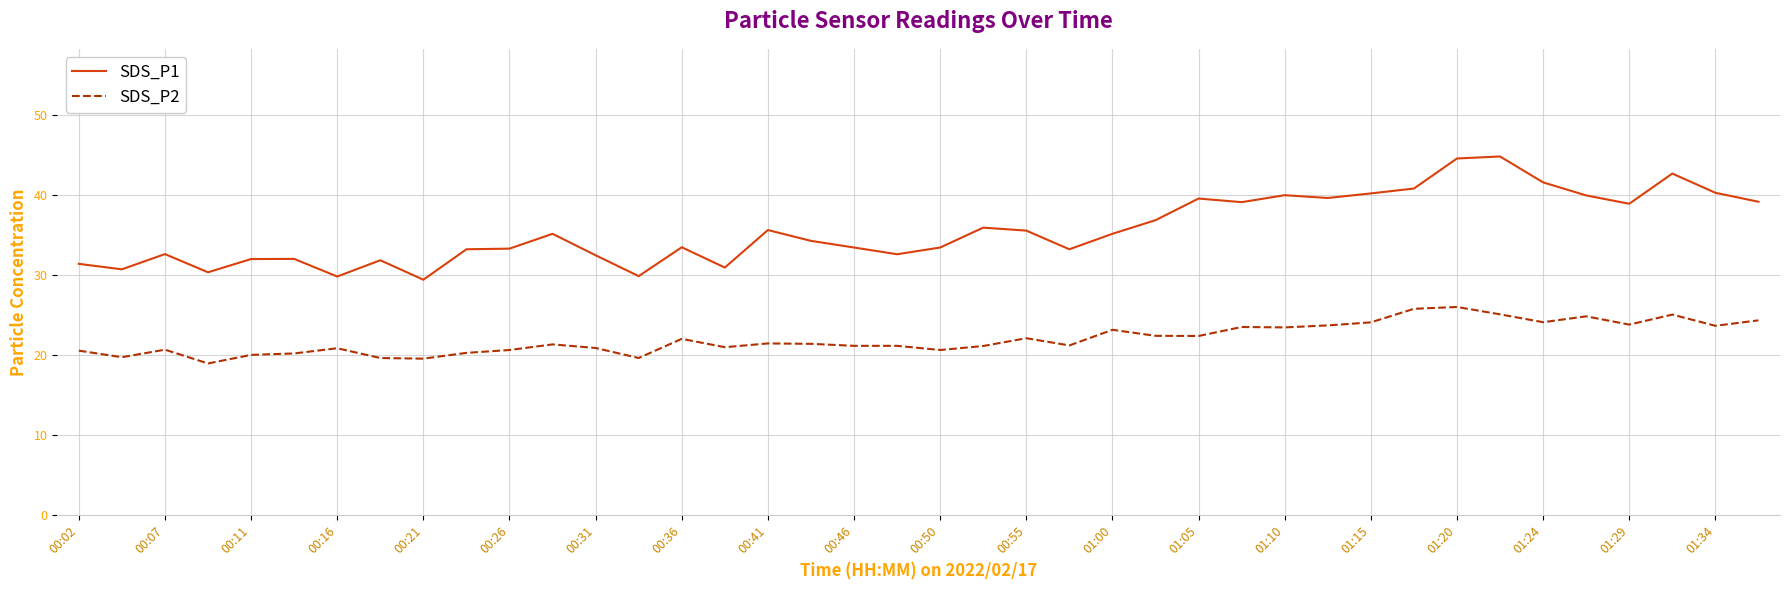

Which series has the widest spread of values?

SDS_P1